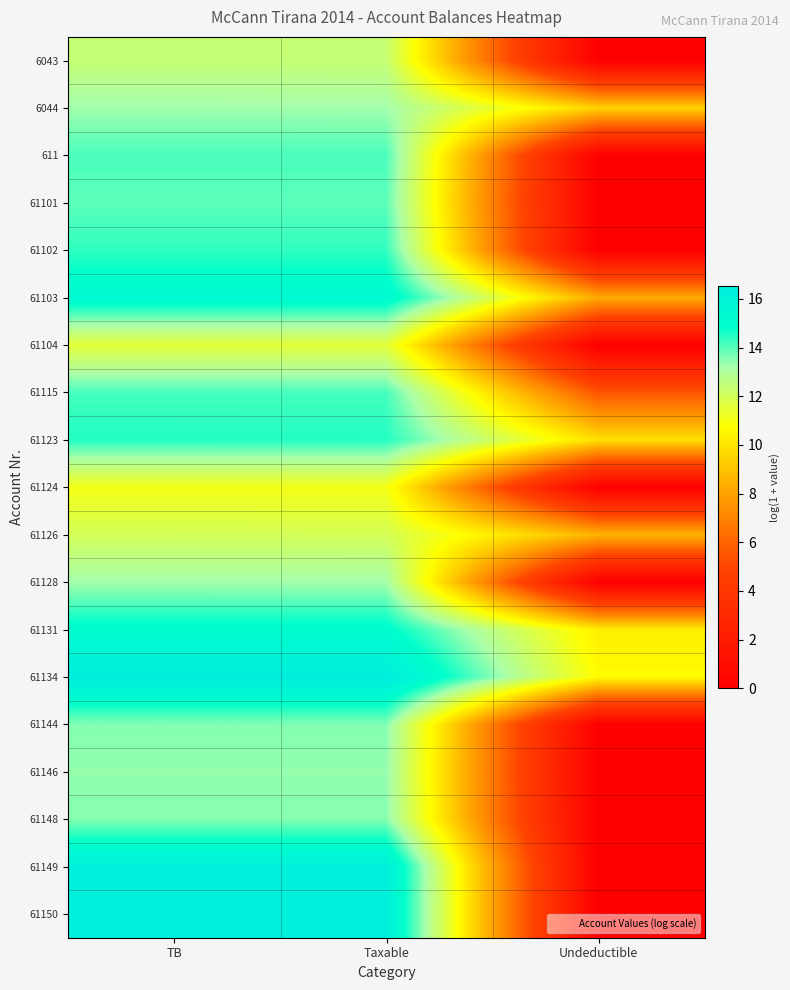

At how many categories does at least one series exceed 9?

3